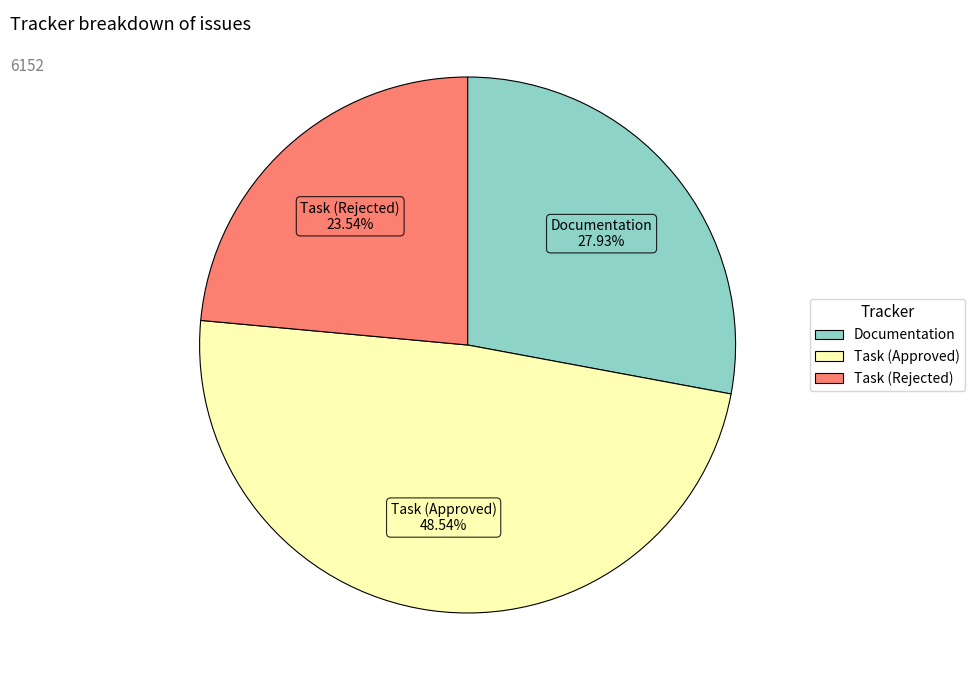

Is there a majority slice in this chart?

No